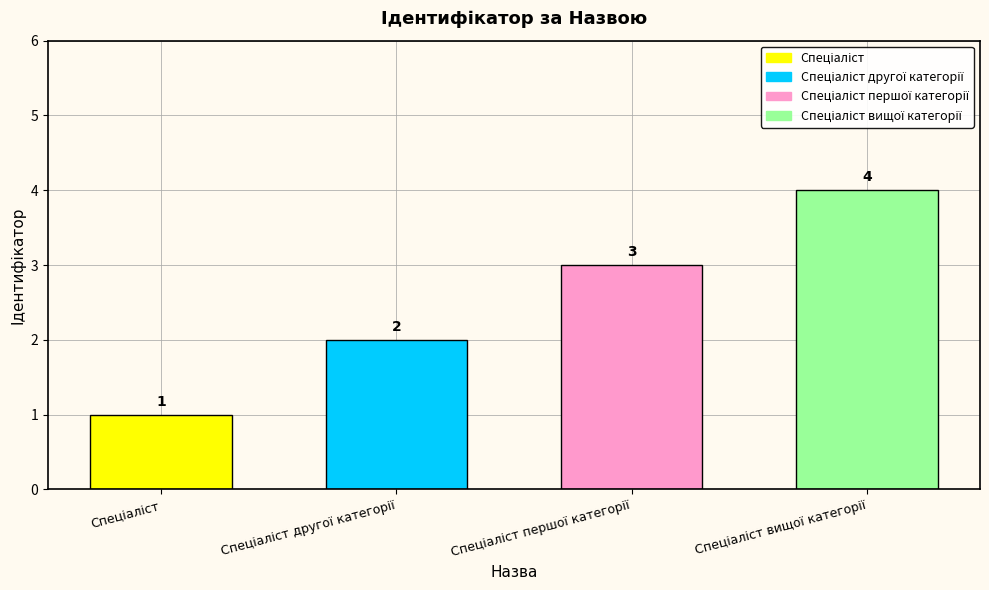

What is the difference between the maximum and minimum values?

3